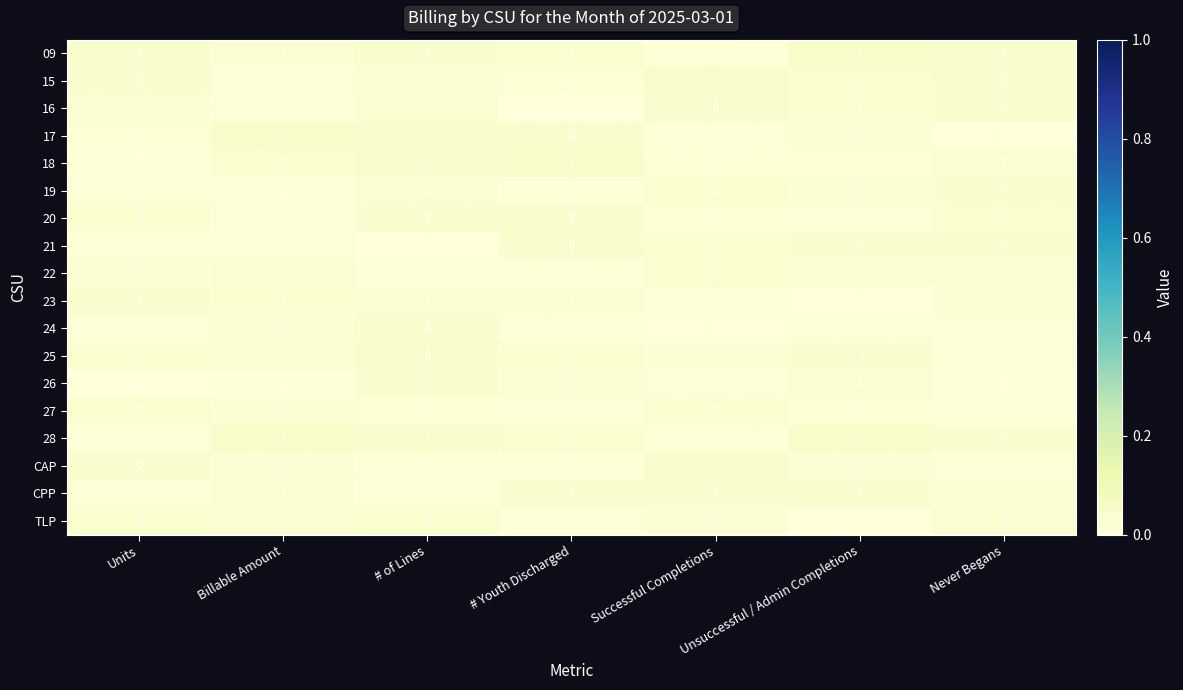

At Units, list the series in order from smallest to largest.

26, 28, 21, 18, 19, 24, CPP, 17, 16, 22, TLP, 25, 27, 20, CAP, 23, 09, 15